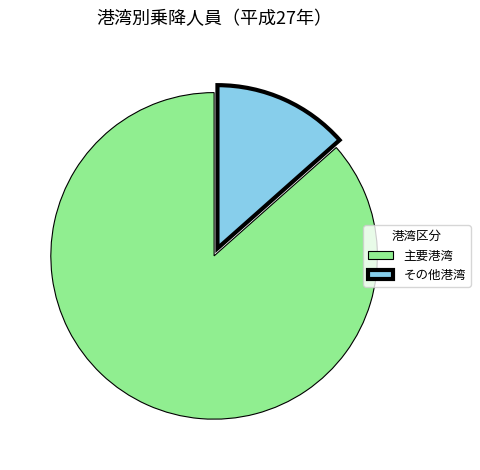

What is the majority slice?

主要港湾